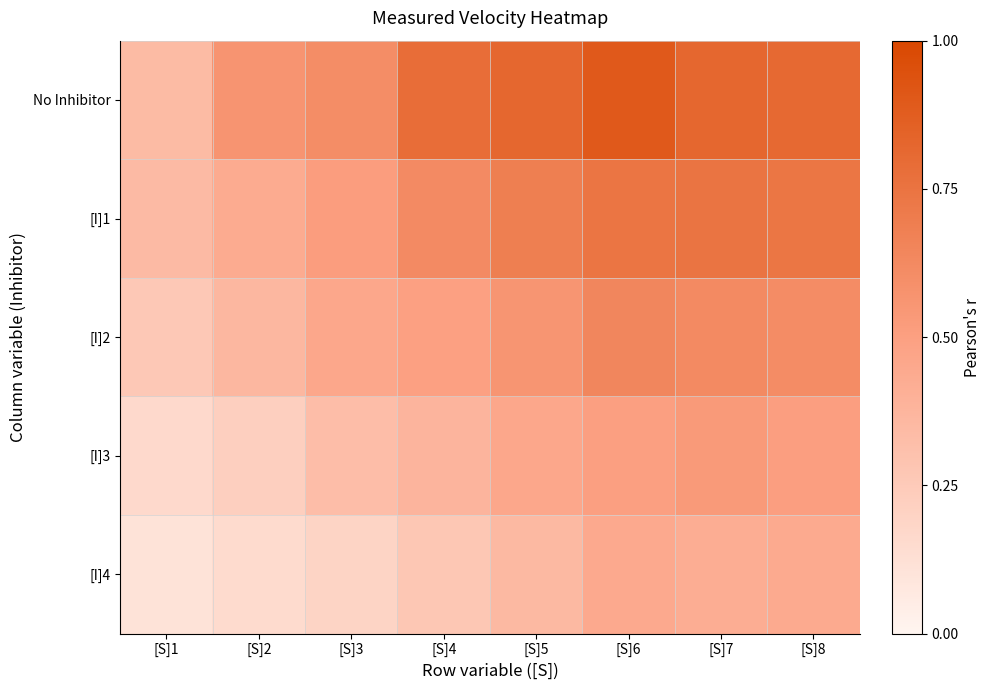

Rank the series by their maximum value, from highest to lowest.

No Inhibitor, [I]1, [I]2, [I]3, [I]4